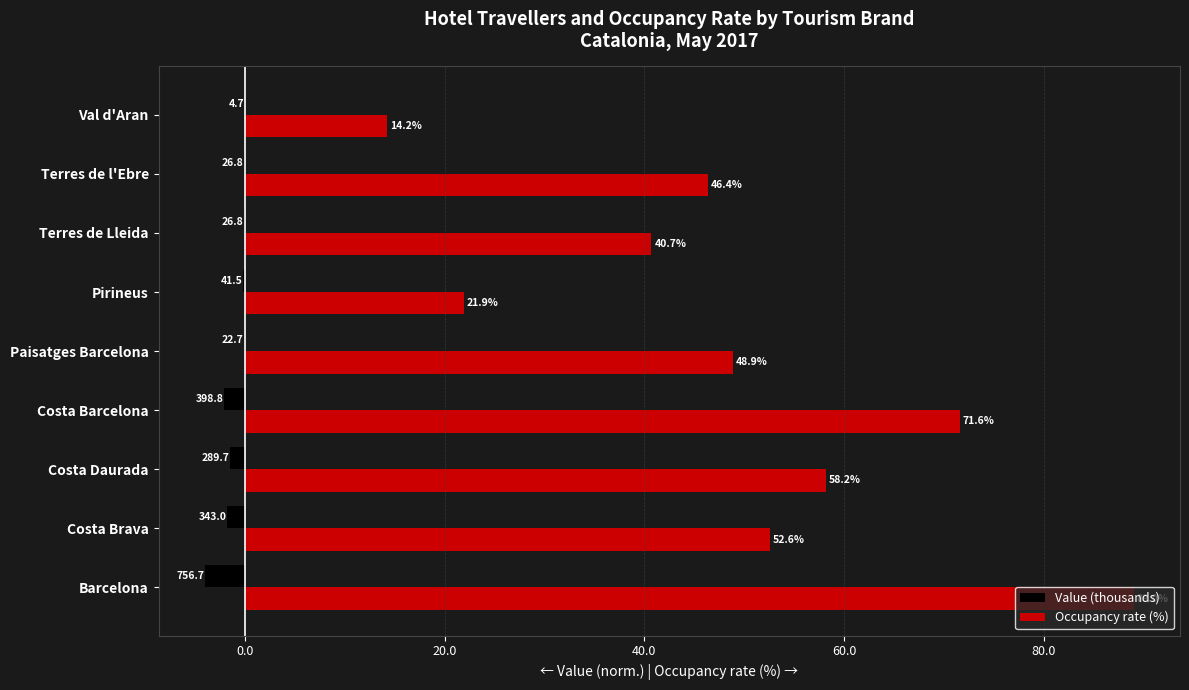

The Occupancy rate (%) series shows 19.4 at Val d'Aran. True or false?

False